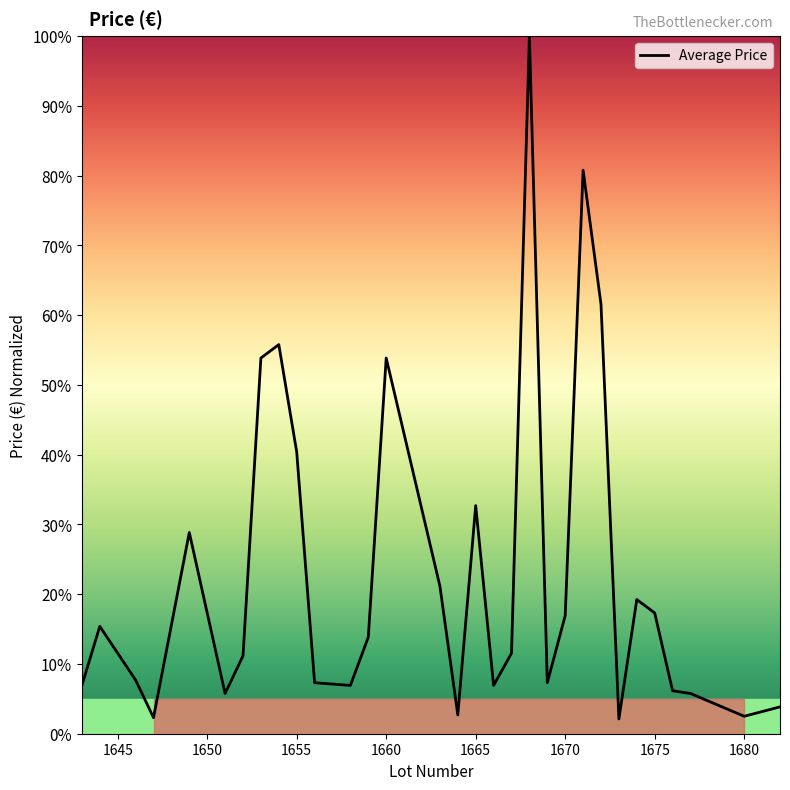

What is the maximum value shown in the chart?

100.0